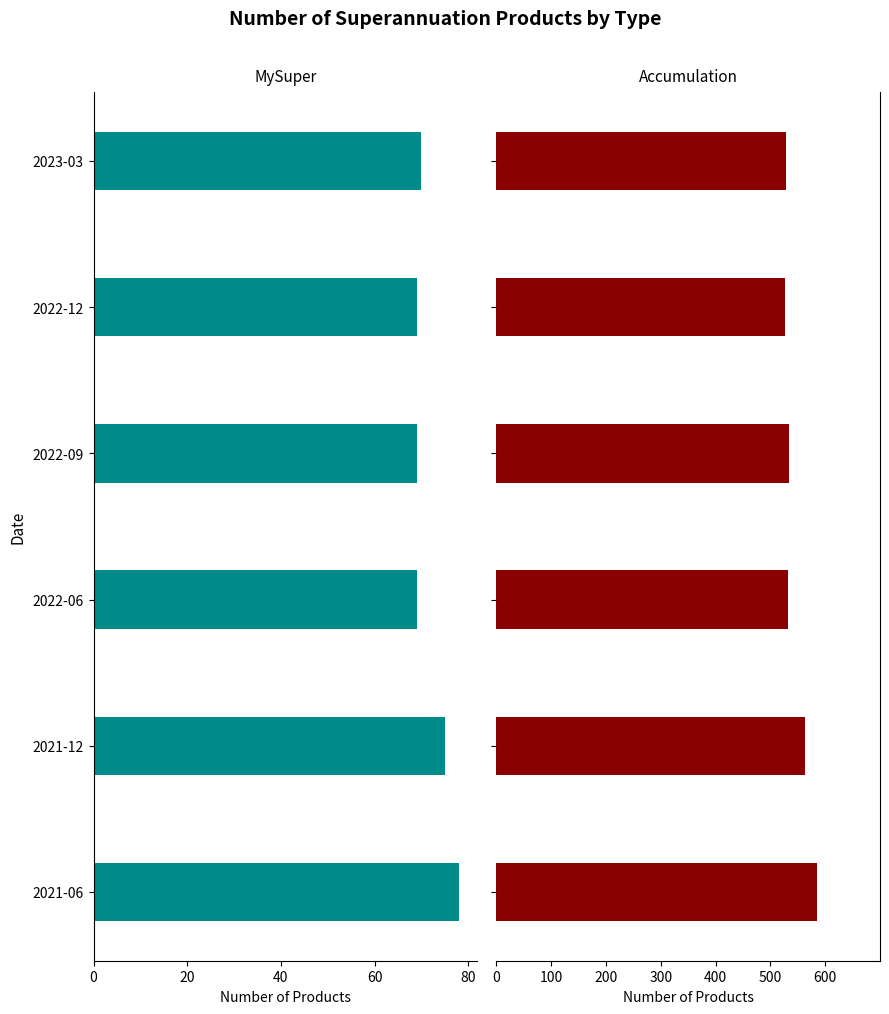

Are the bars horizontal?

Yes